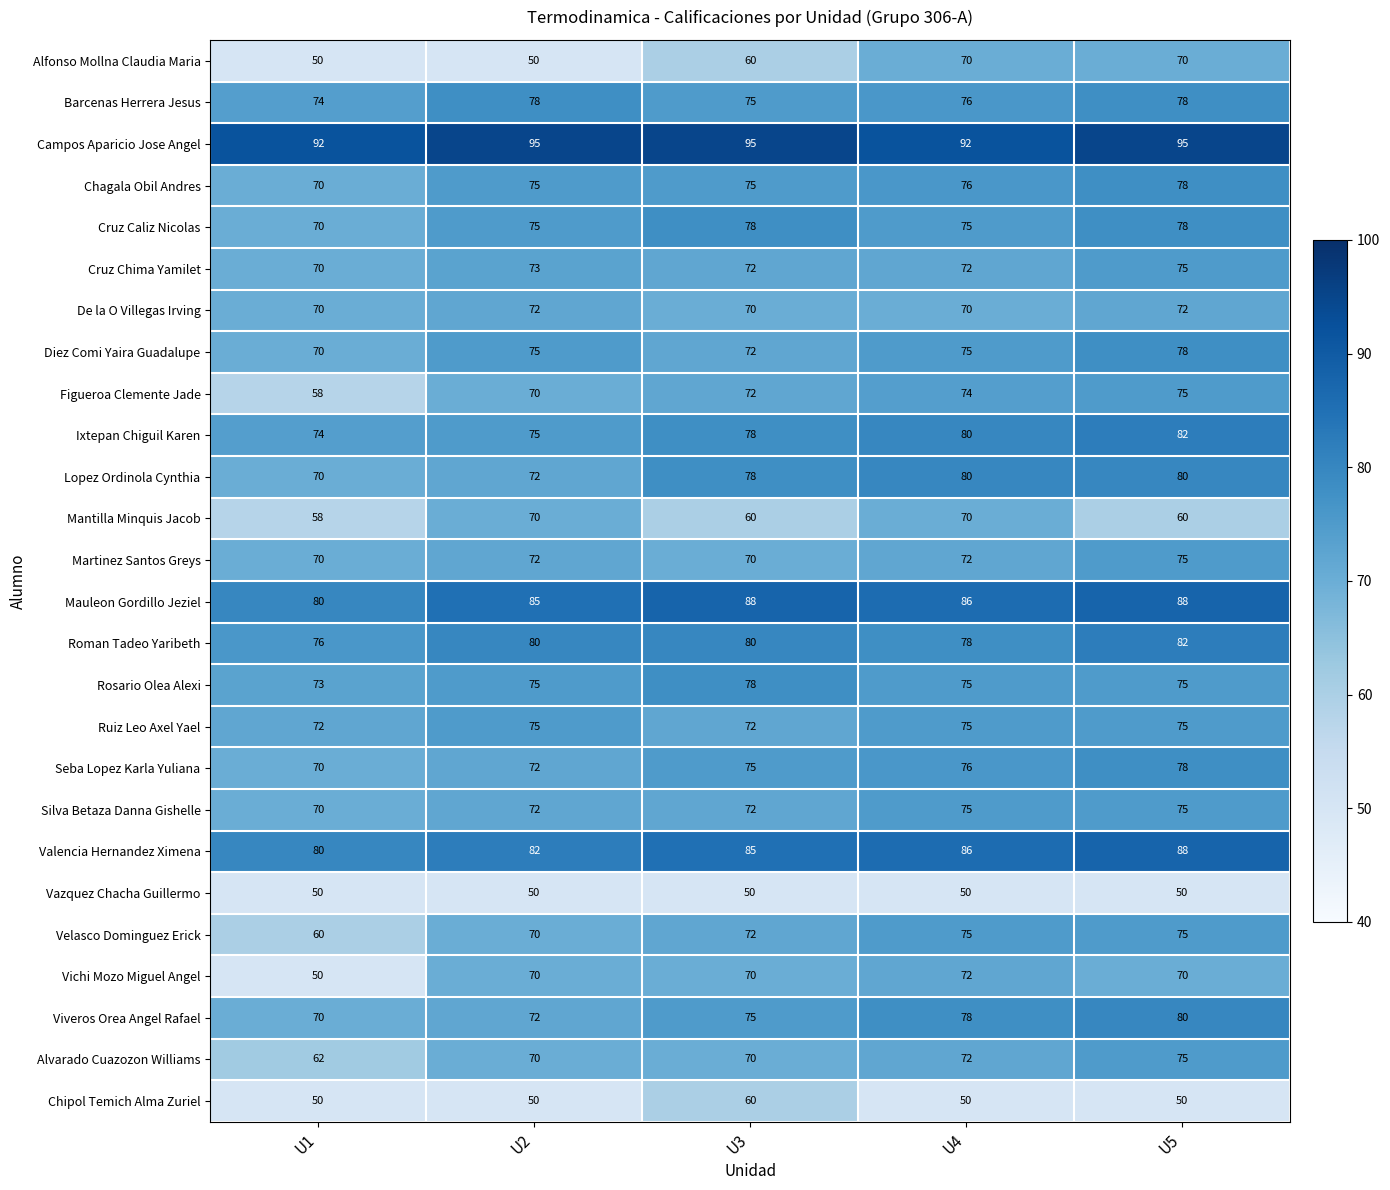

What is the average value of the Ixtepan Chiguil Karen series?

78